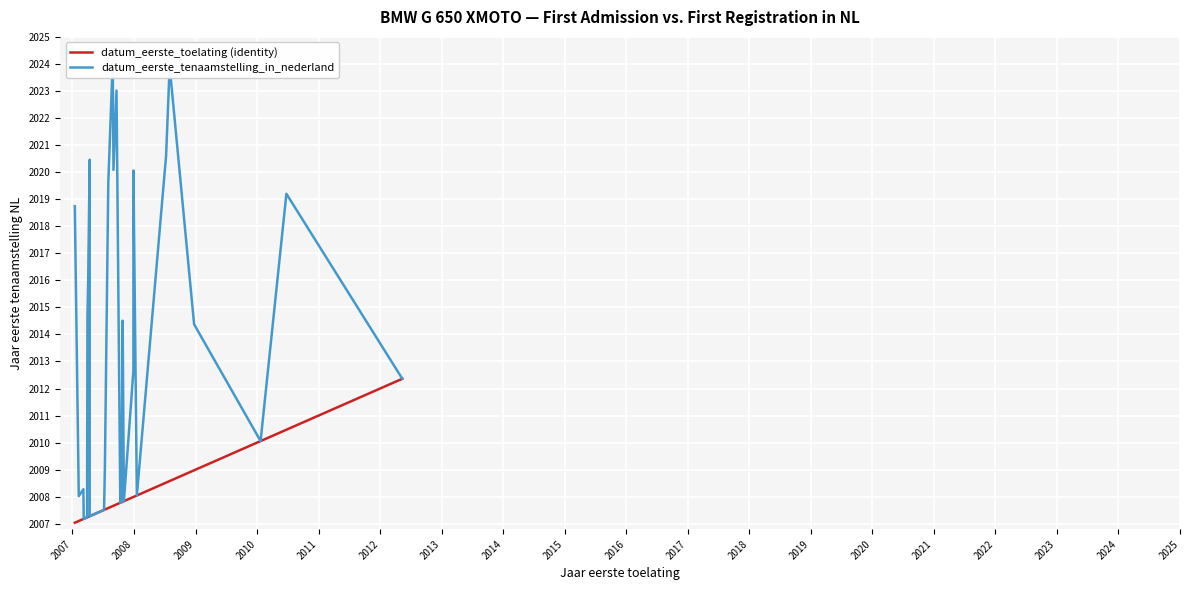

How many lines are shown in the chart?

2